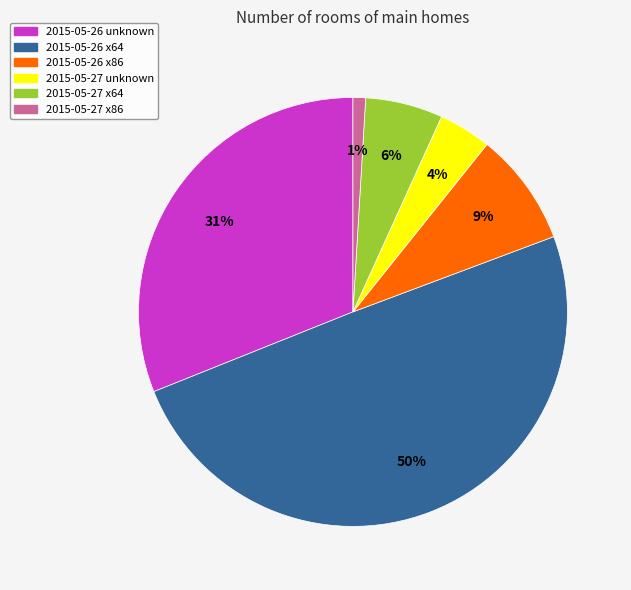

Does 2015-05-27 unknown account for over 50% of the chart?

No